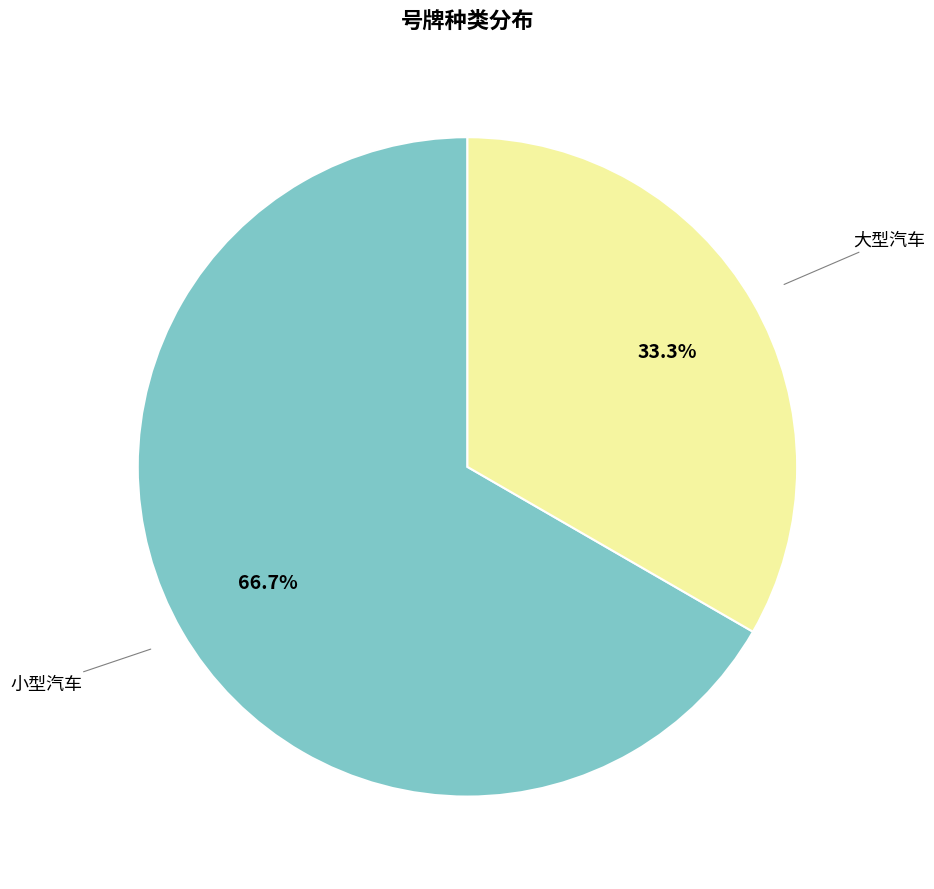

Does any single category account for the majority?

Yes